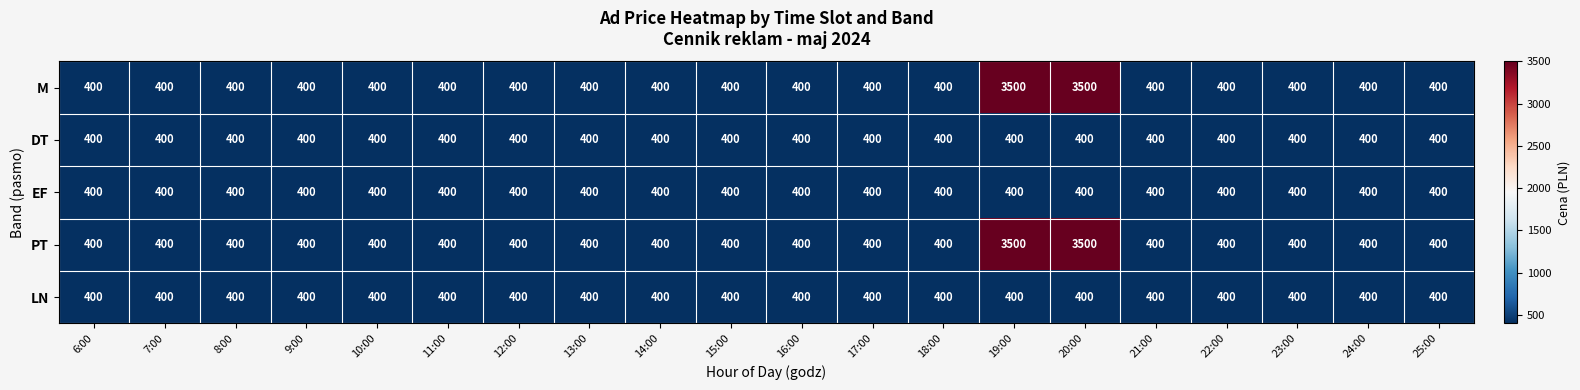

True or false: DT has a value of 400 at 10:00.

True